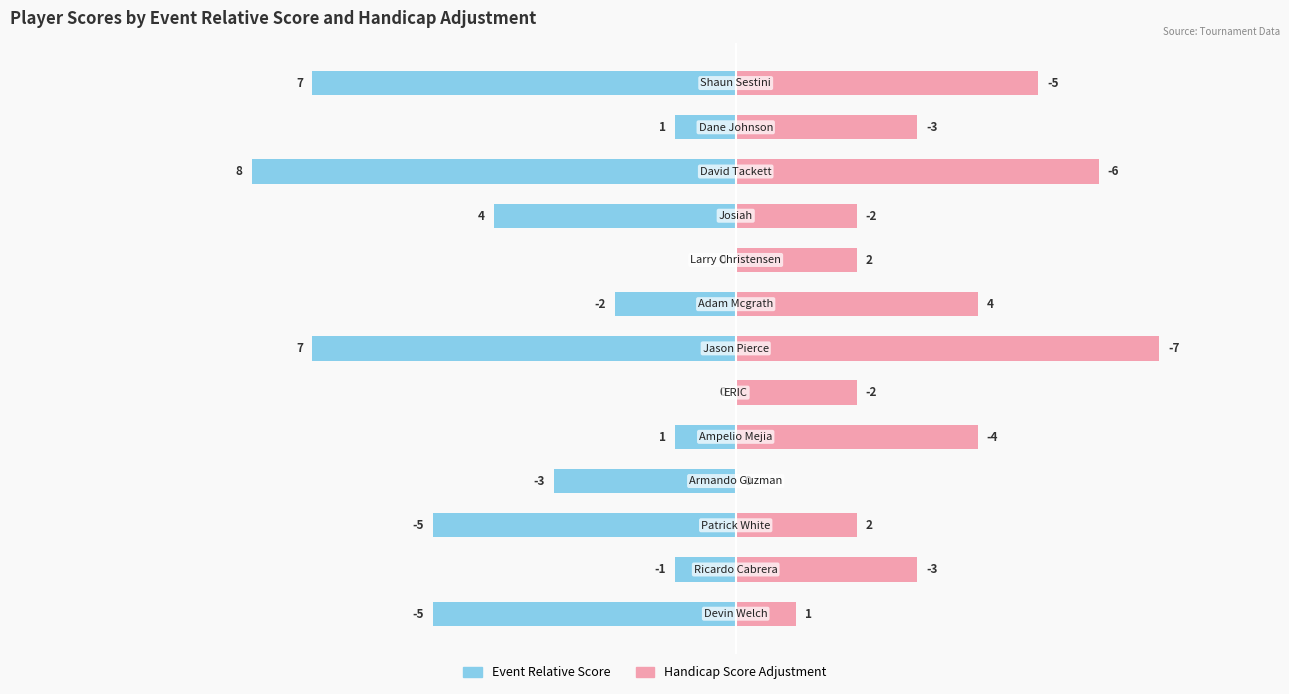

Where does the Handicap Score Adjustment series first go above 3?

4